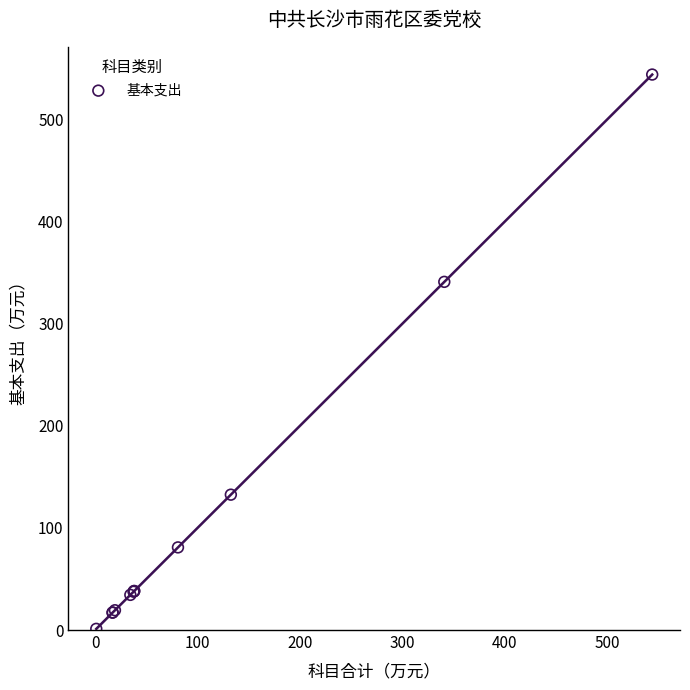

What Y value in the scatter plot is closest to 272?

340.9